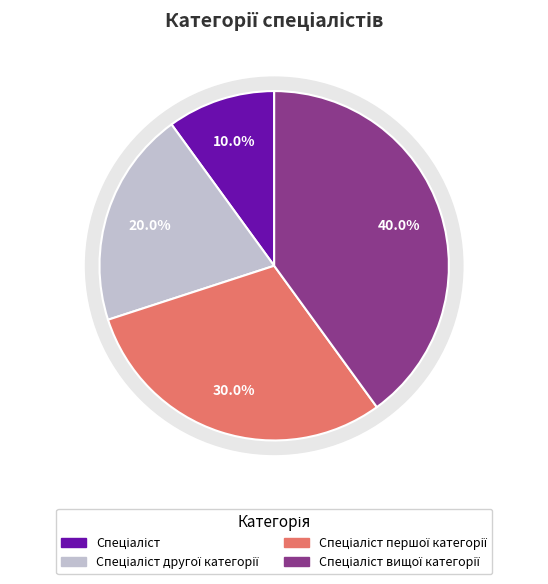

Which category has the biggest portion of the pie?

Спеціаліст вищої категорії